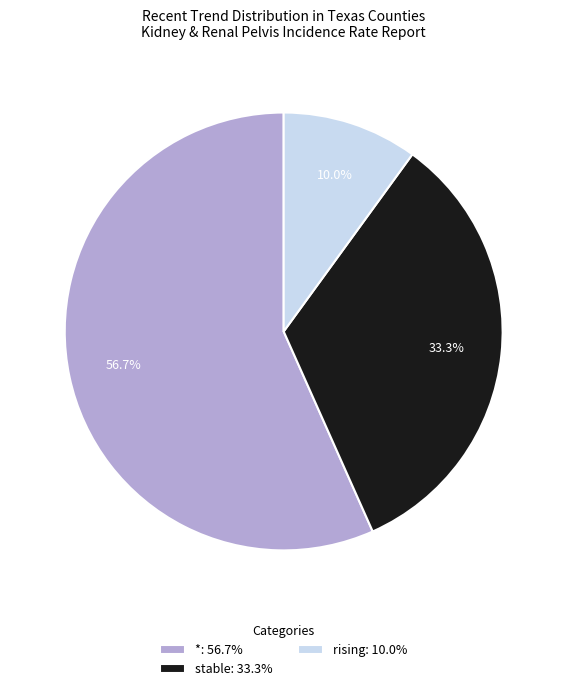

What percentage is NOT represented by rising: 10.0%?

90.0%